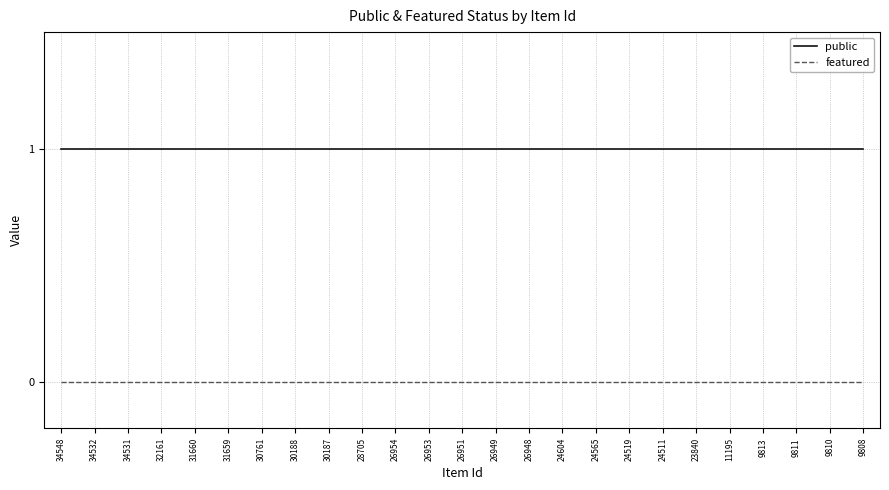

True or false: public and featured intersect in this chart.

False